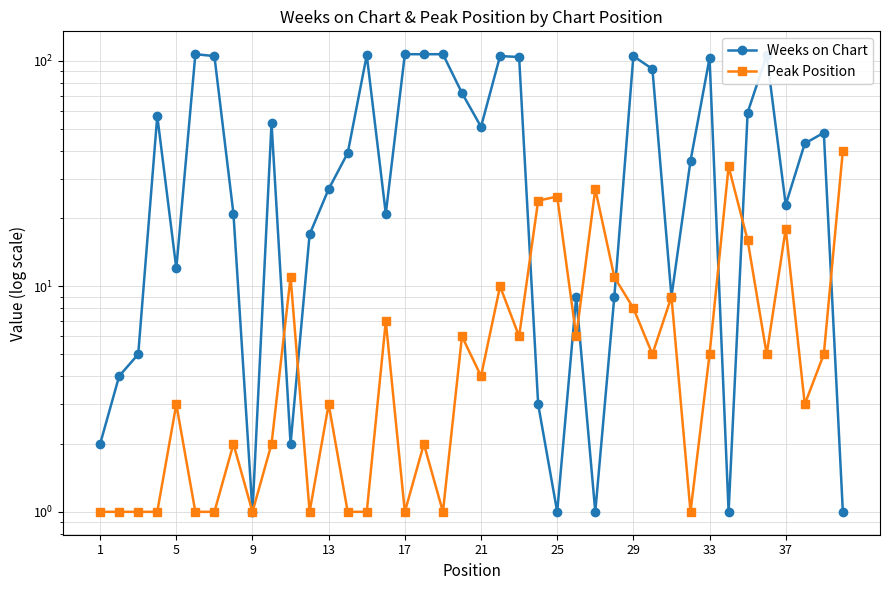

What are all the series names shown in the legend?

Weeks on Chart, Peak Position